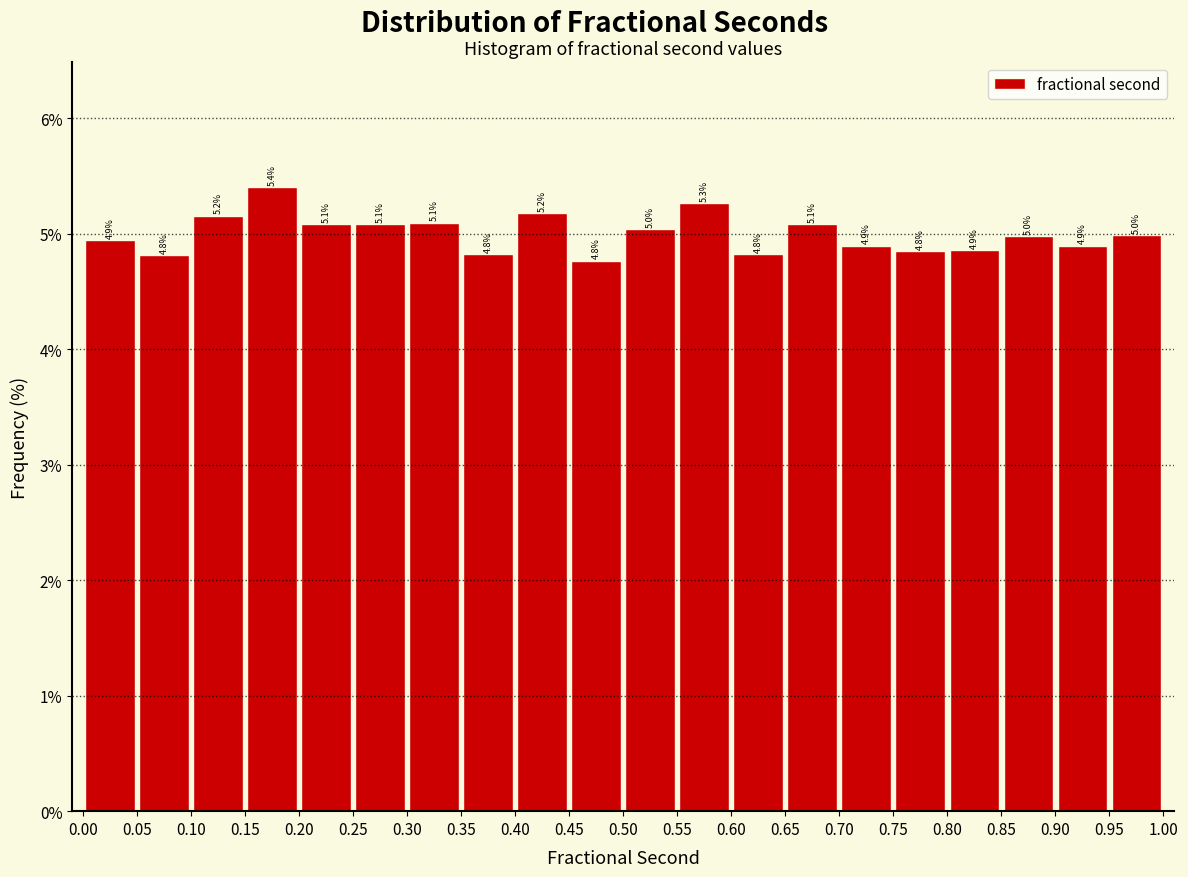

Over which range of the x-axis is the bar tallest?

0.15 to 0.20